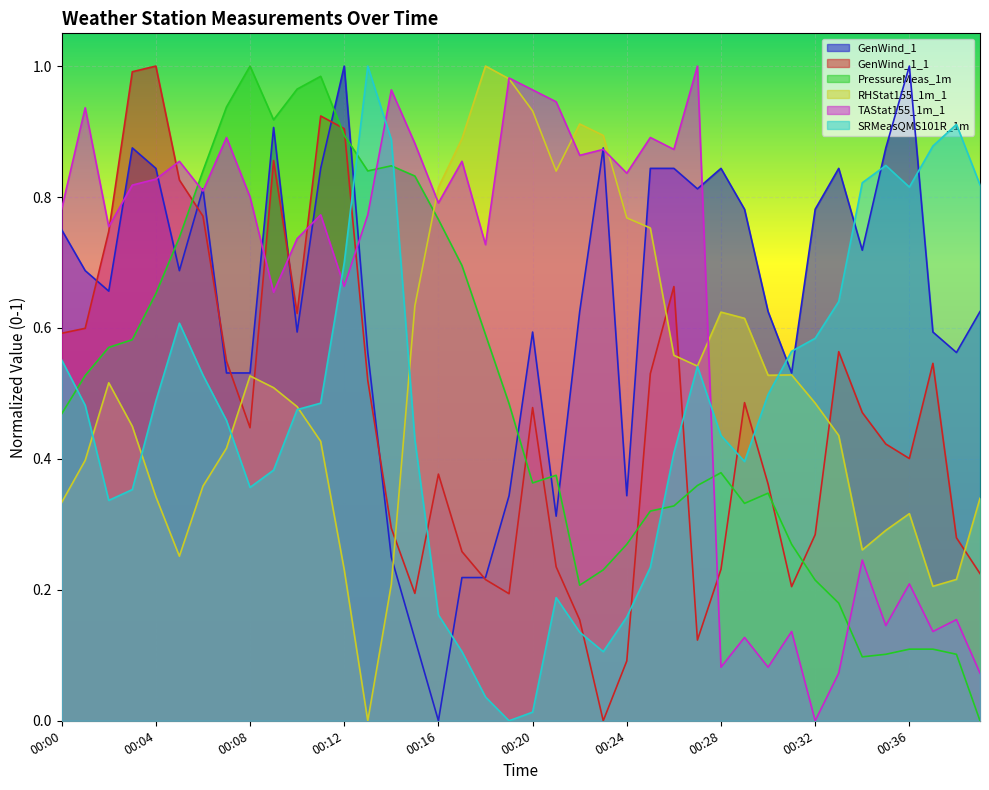

The value of GenWind_1 at 00:16 is 0.0. True or false?

True